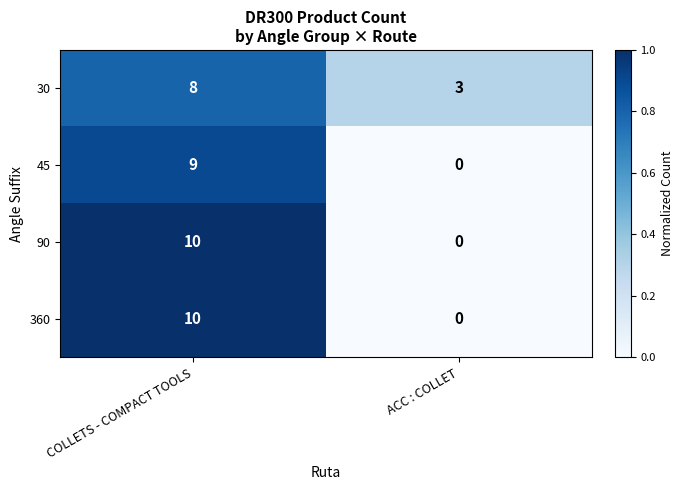

What is the difference between the highest and lowest values at ACC : COLLET?

3